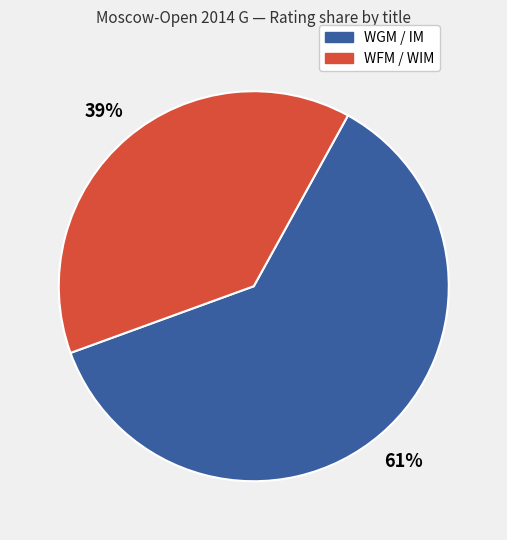

Which category has the biggest portion of the pie?

WGM / IM